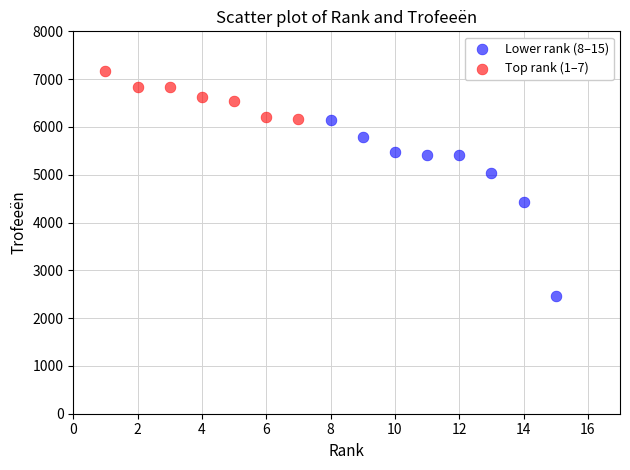

Which series contains the highest Y value?

Top rank (1–7)